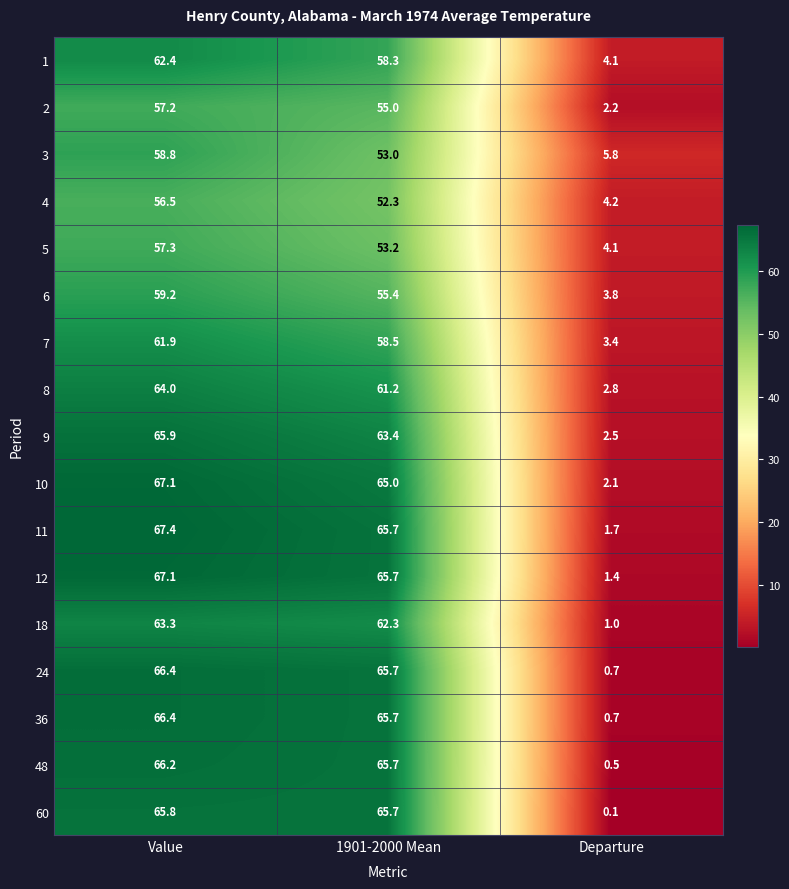

At which label does 48 reach its peak?

Value